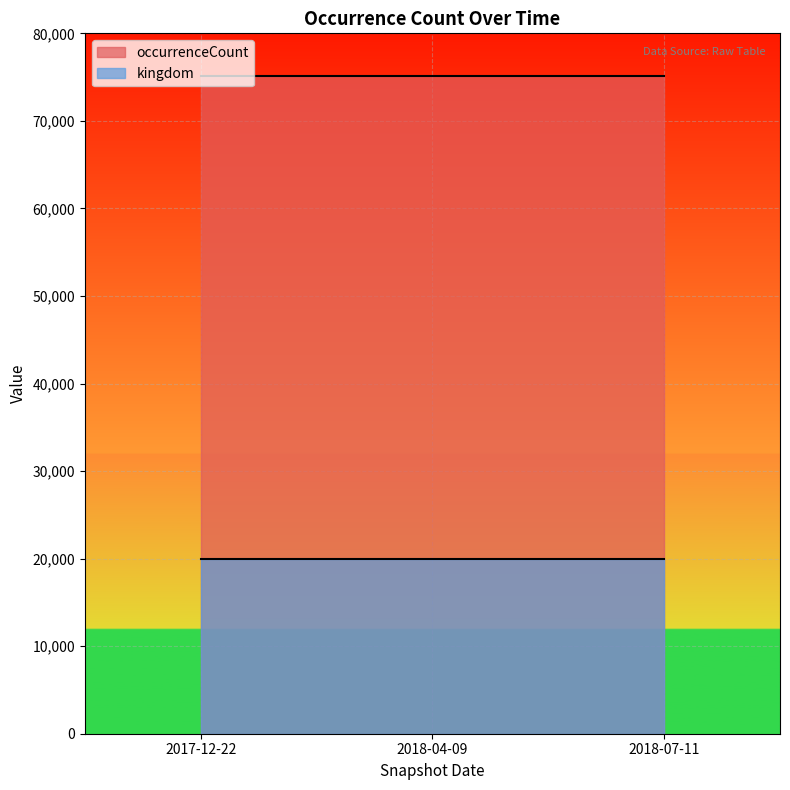

What is the spread (max minus min) of values at 2018-07-11?

55092